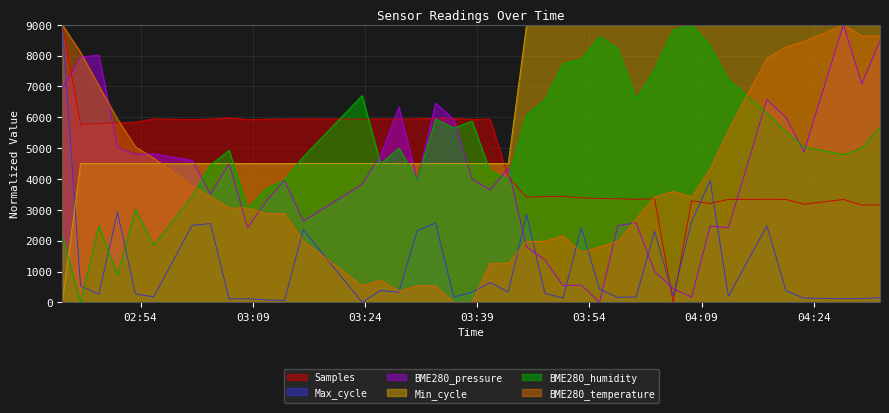

Which series changed the most between 2022/04/30 03:10:47 and 2022/04/30 04:32:51?

BME280_temperature